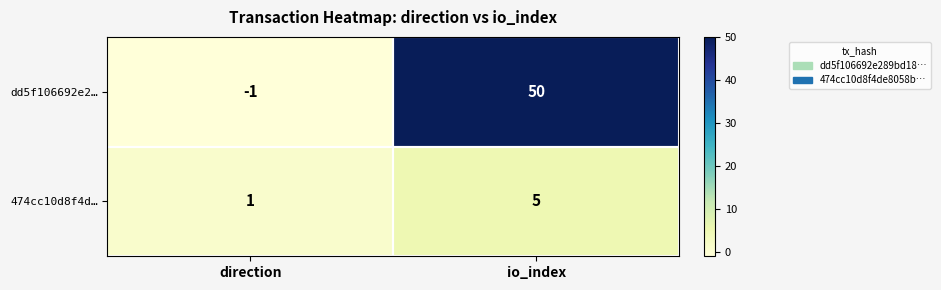

What is the sum of the 474cc10d8f4d… values at direction and io_index?

6